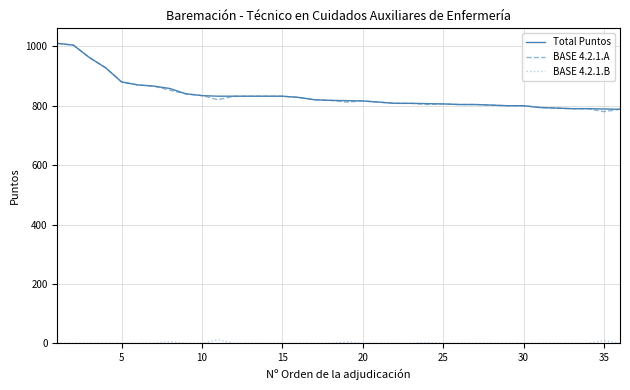

What is the maximum value for Total Puntos?

1010